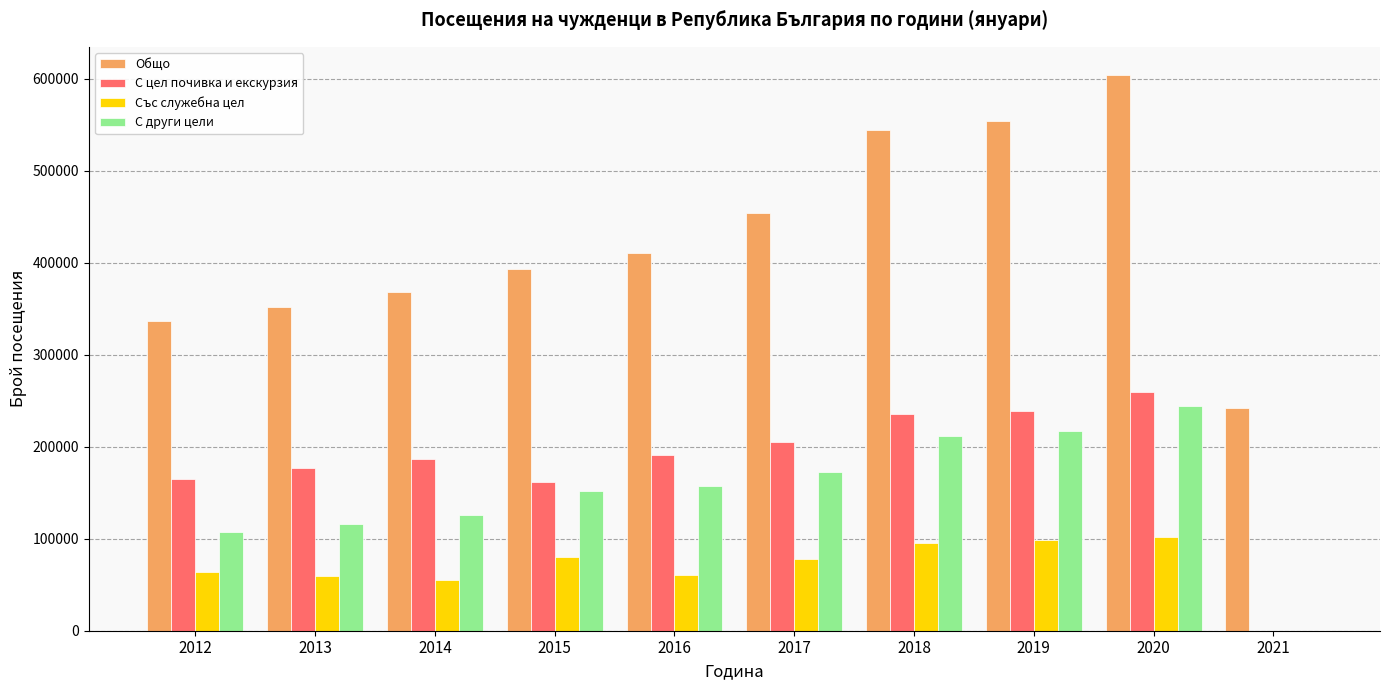

Which series changed the most between 2015 and 2018?

Общо